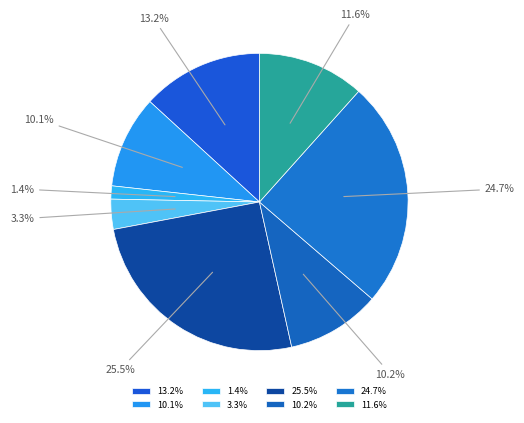

How many segments does this pie chart have?

8